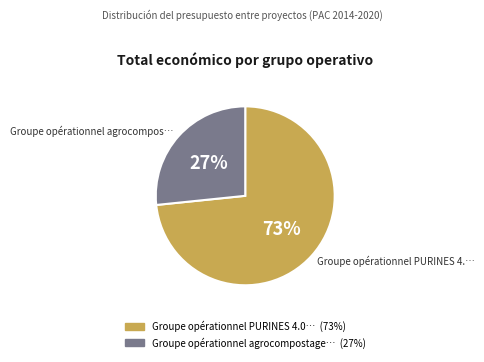

Is there any slice that represents more than half of the pie?

Yes